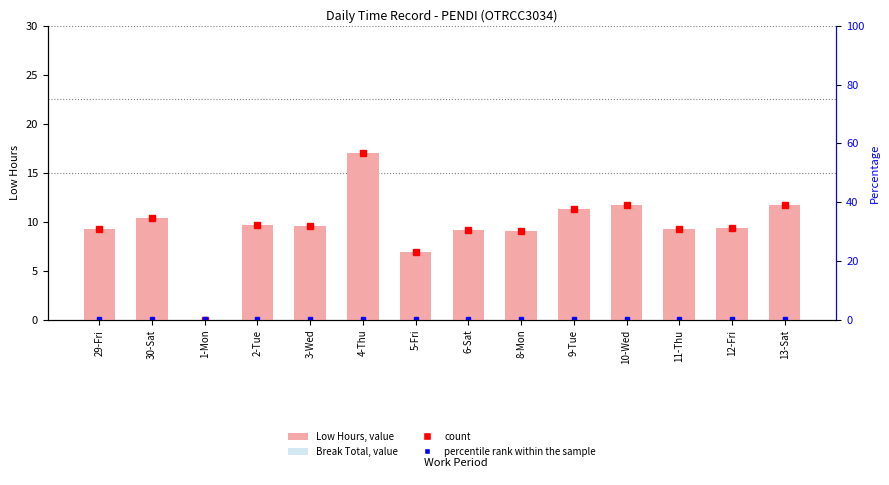

Is it true that Break Total equals 0.0 at 8-Mon?

True